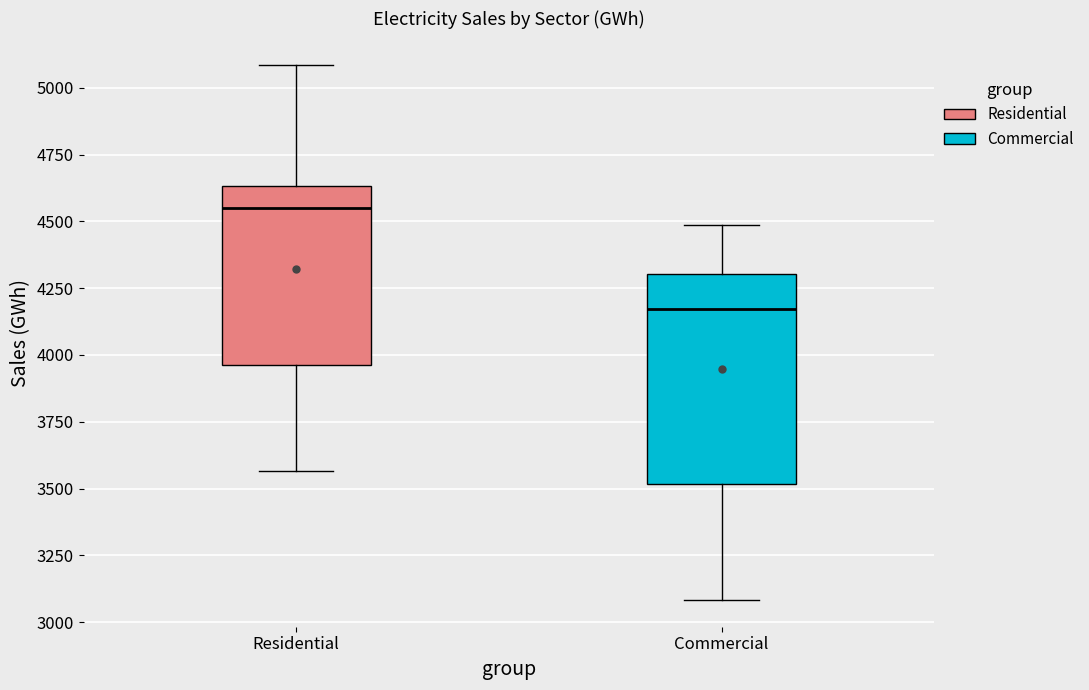

Comparing the boxes themselves (not the whiskers), which one is the tallest?

Commercial